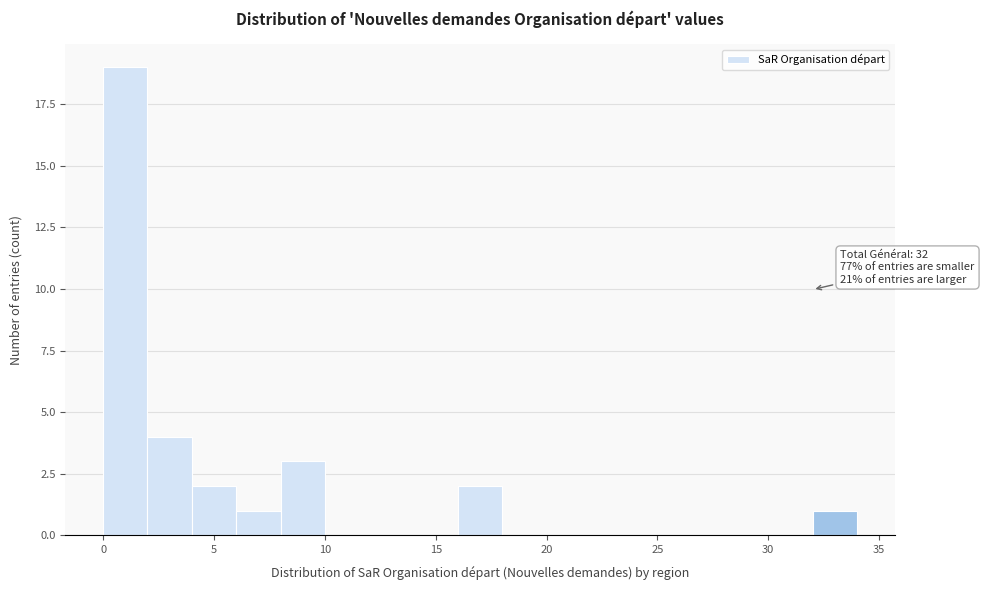

Over which range of the x-axis is the bar tallest?

0 to 2